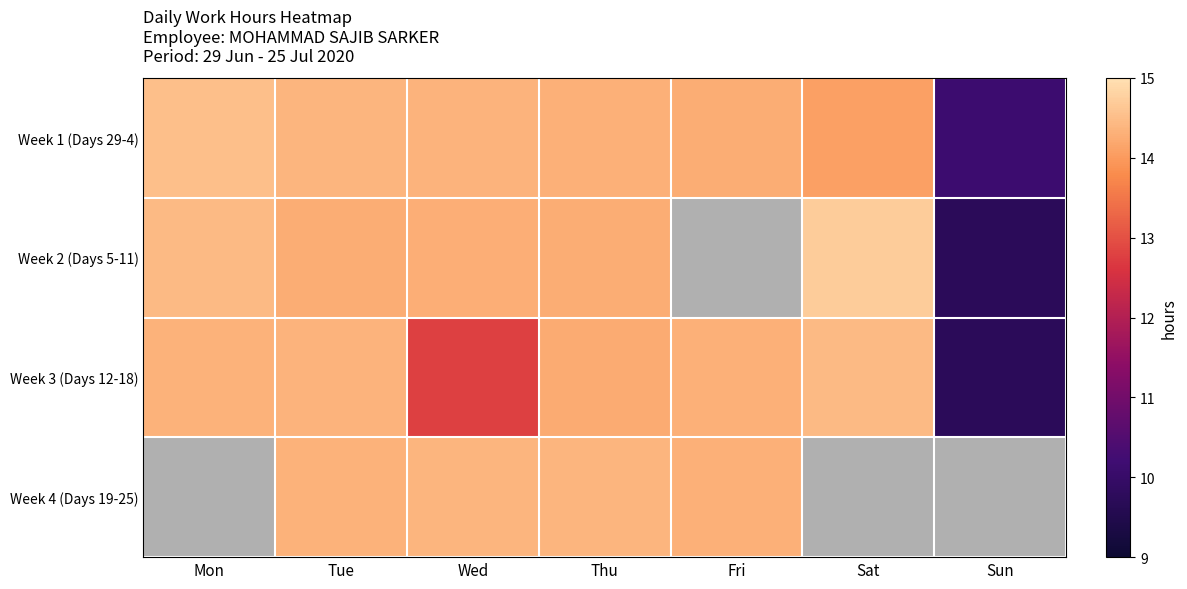

Count the number of data series in this chart.

4